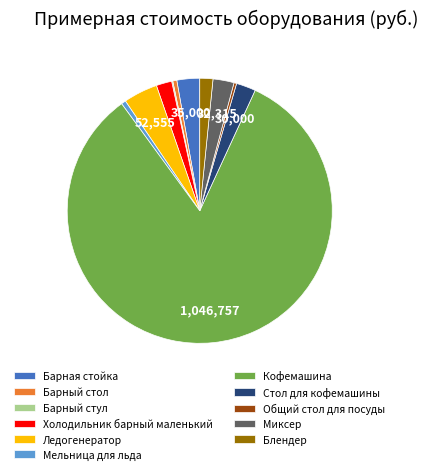

True or false: Общий стол для посуды accounts for 0% of the total.

True